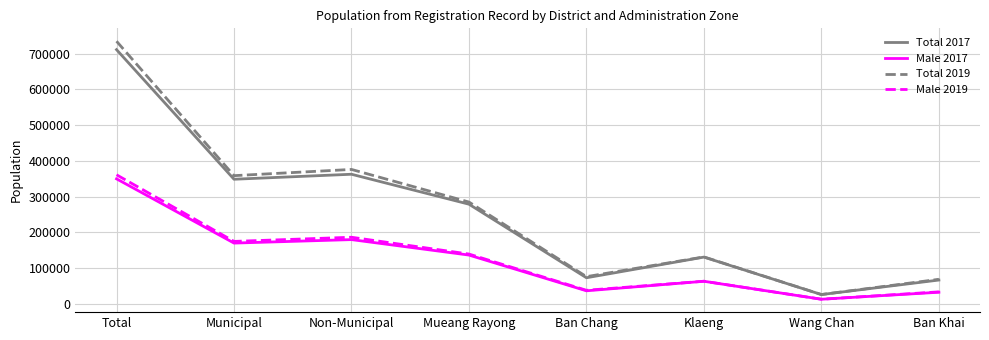

How many categories are shown in the chart?

8